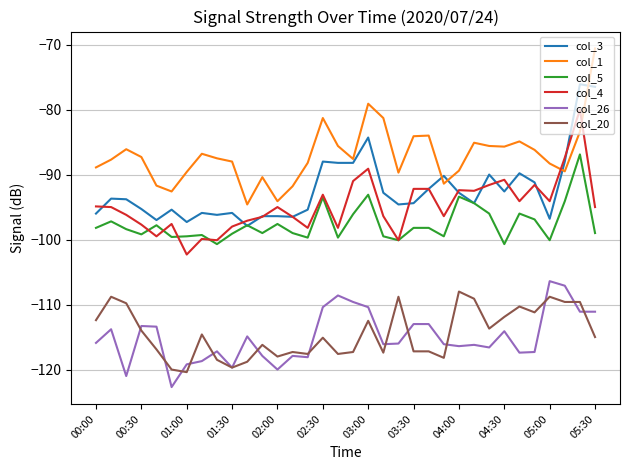

Which series has the largest total across all categories?

col_1